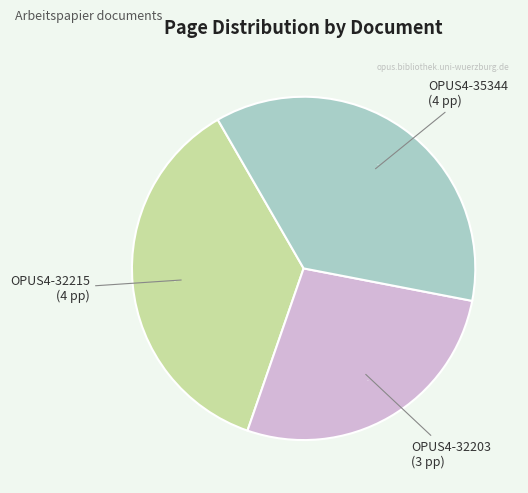

The OPUS4-32203 slice represents 19% of the pie. True or false?

False